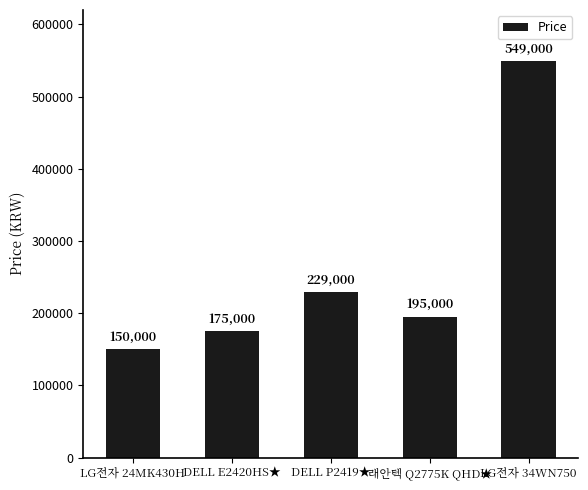

How many values are below 195000?

2